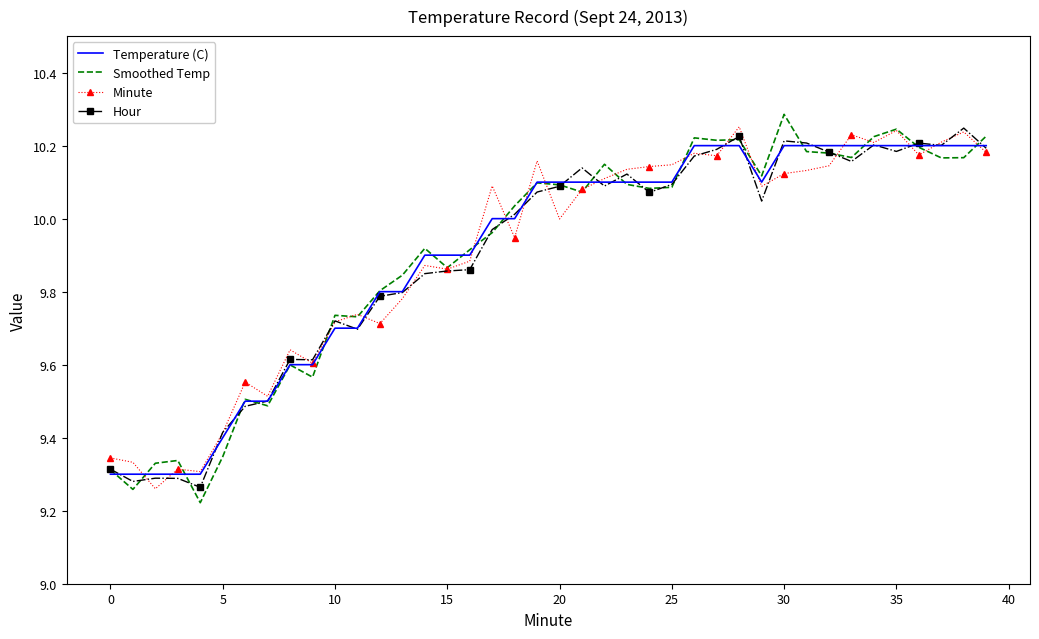

What are all the series names shown in the legend?

Temperature (C), Smoothed Temp, Minute, Hour